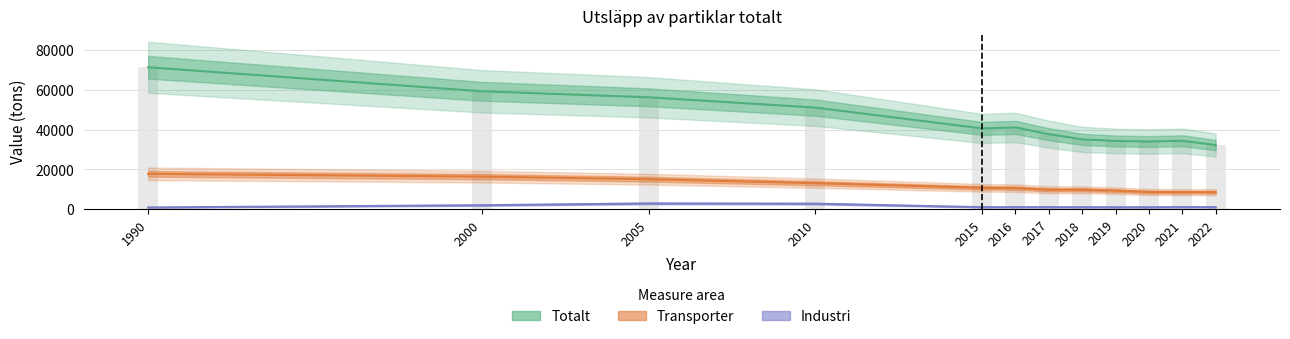

Which category has the lowest value in the Transporter series?

2021